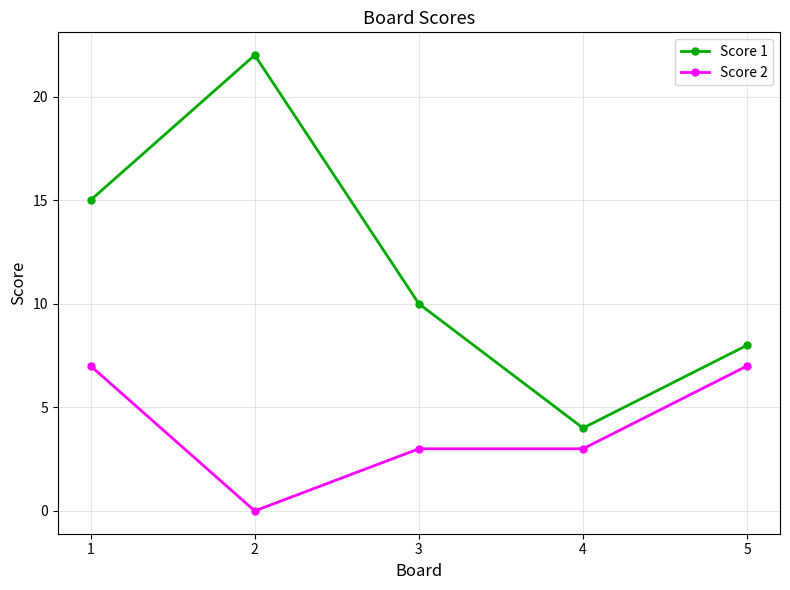

Read the Score 1 value at 5.

8